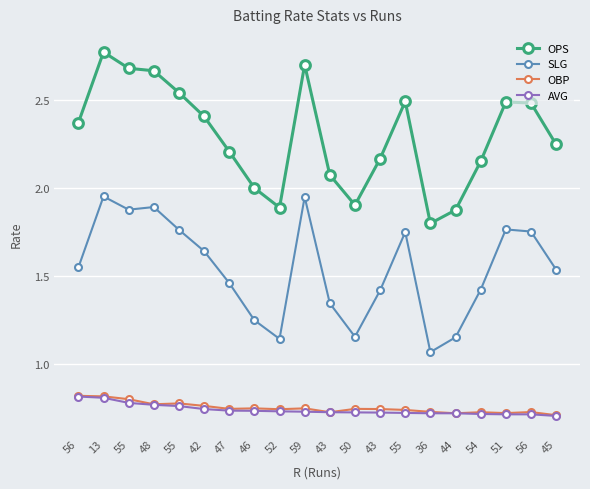

Is it true that OBP equals 1.2 at 54?

False